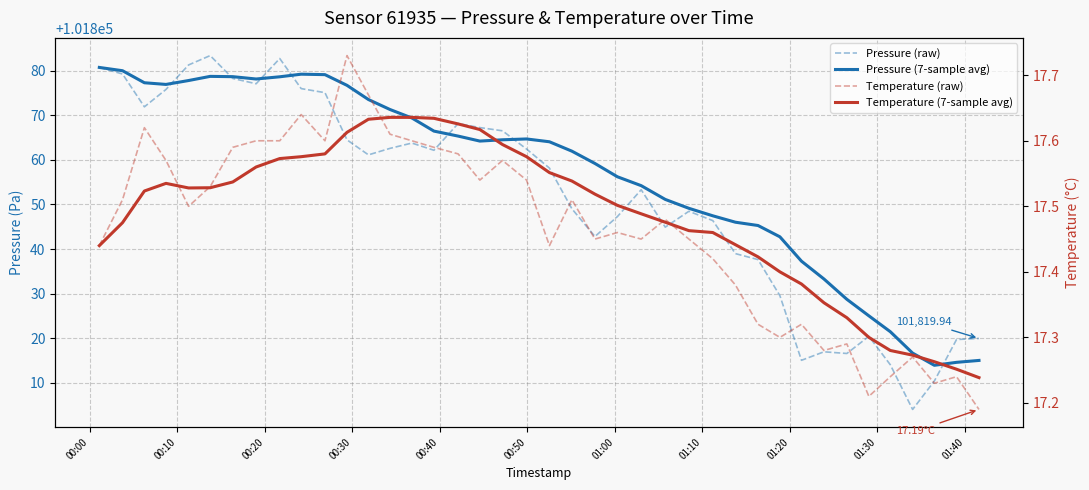

Which series has the largest total across all categories?

Pressure (7-sample avg)